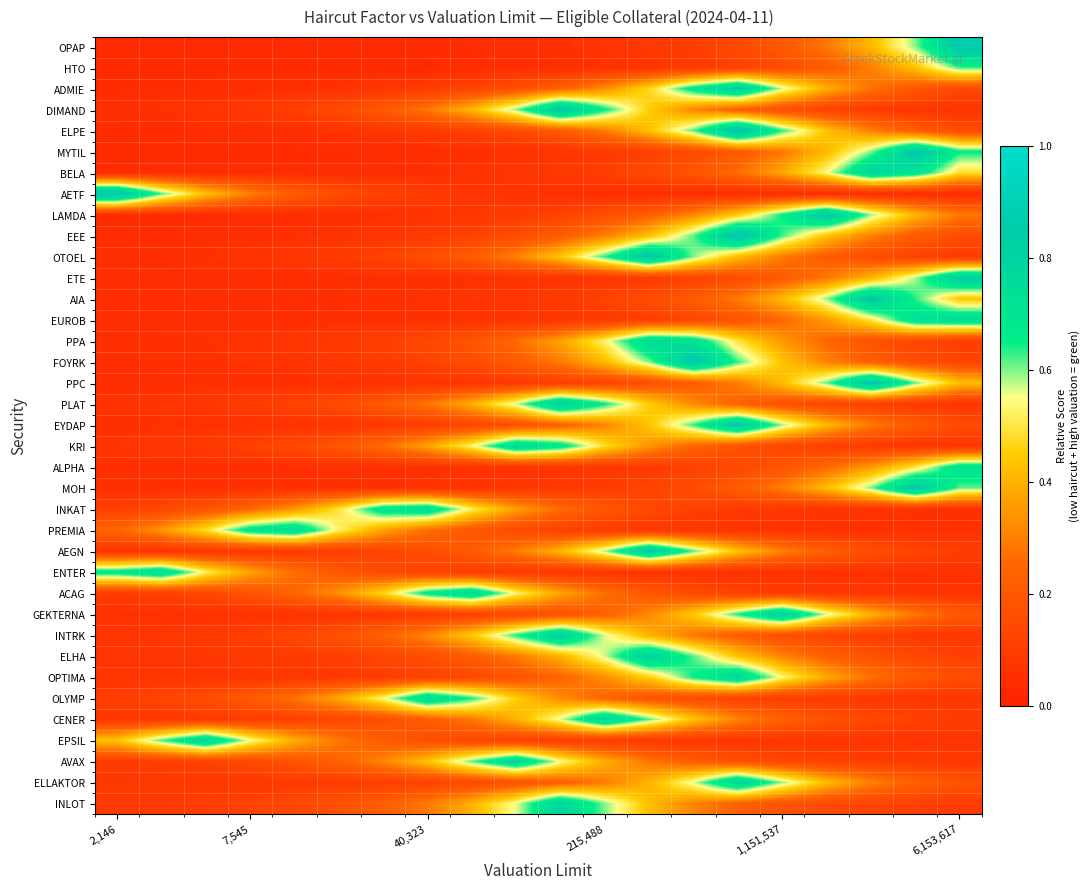

How many categories are shown in the chart?

20